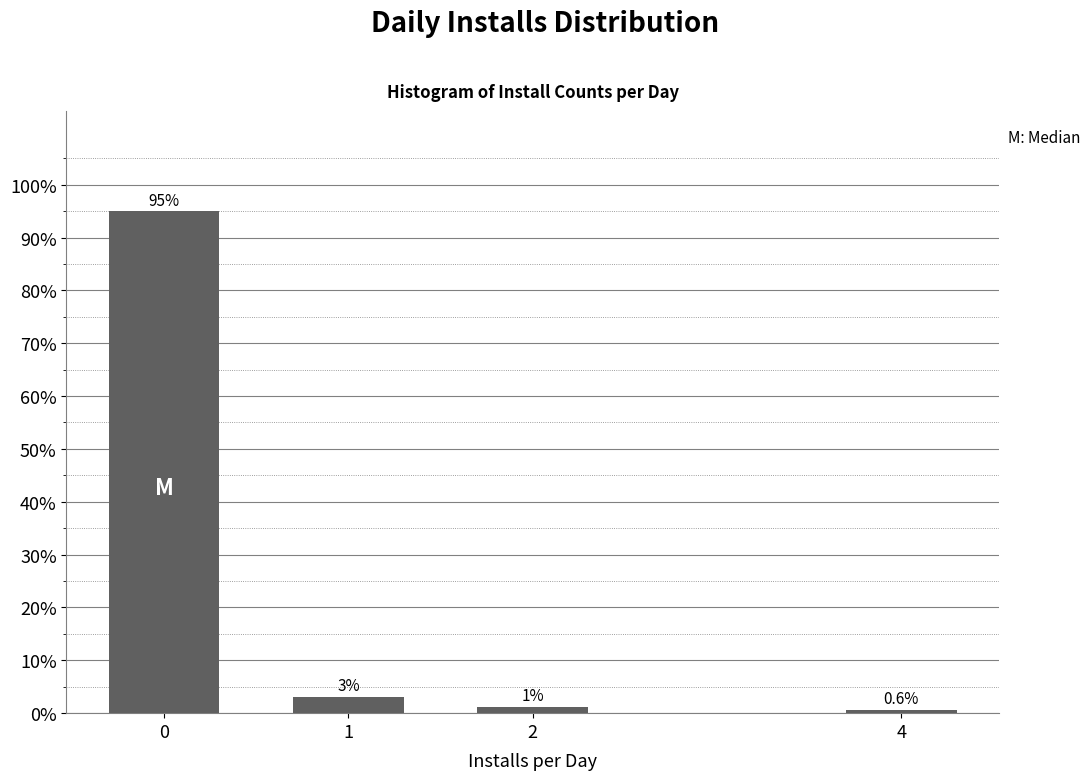

Rank the categories by value from highest to lowest.

0, 1, 2, 4